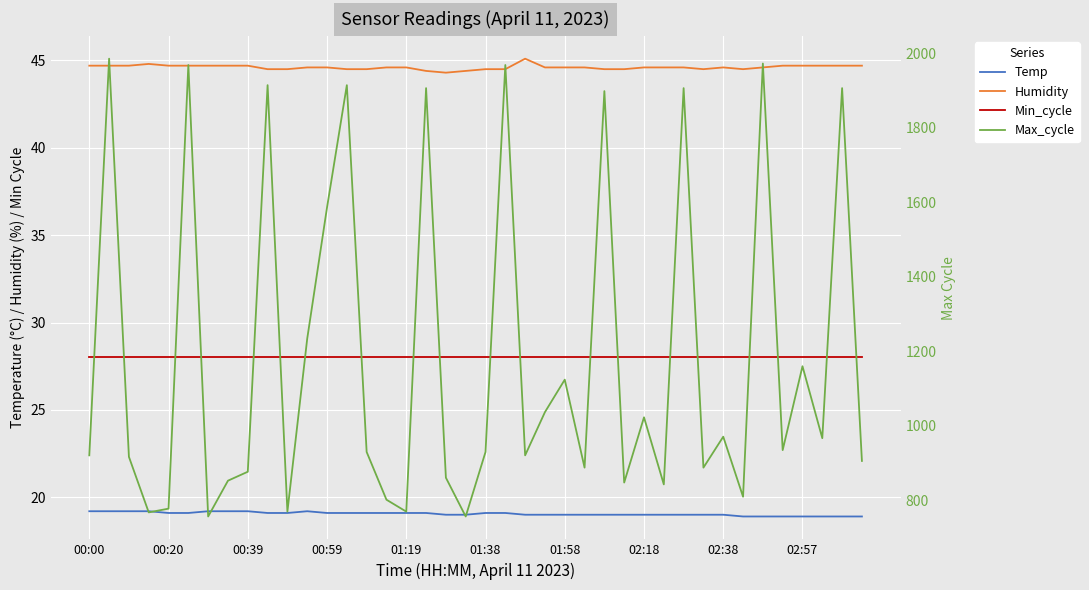

What is the difference between the maximum and minimum values in the Temp series?

0.3